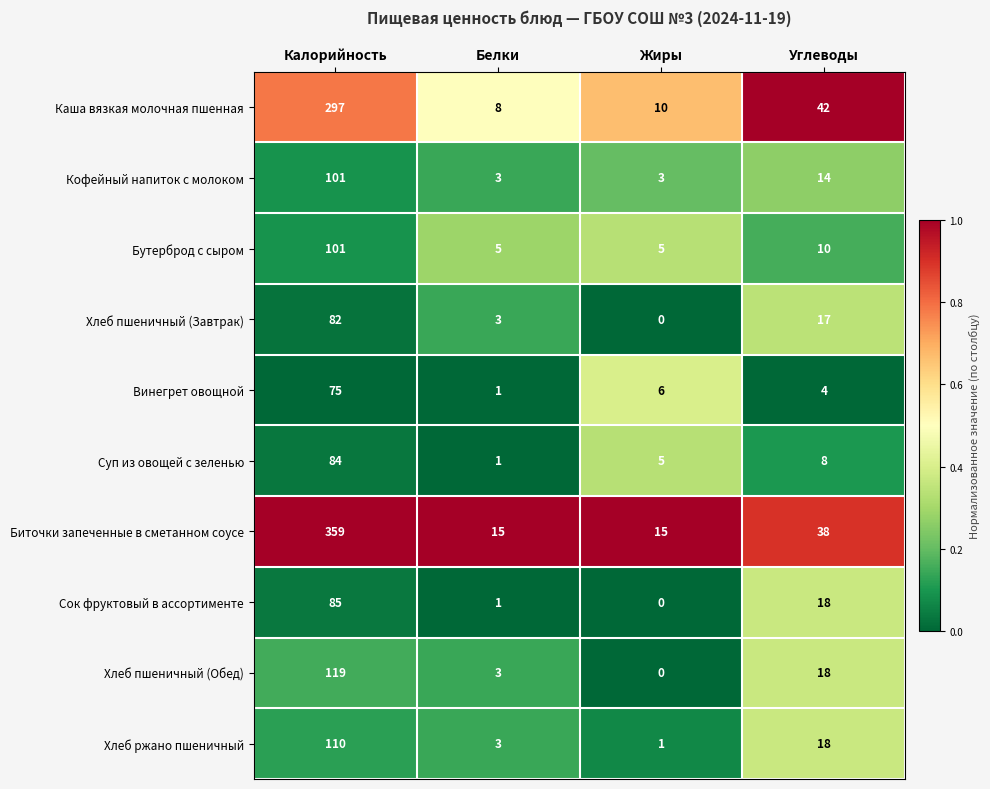

What is the total value across all series at Калорийность?

1413